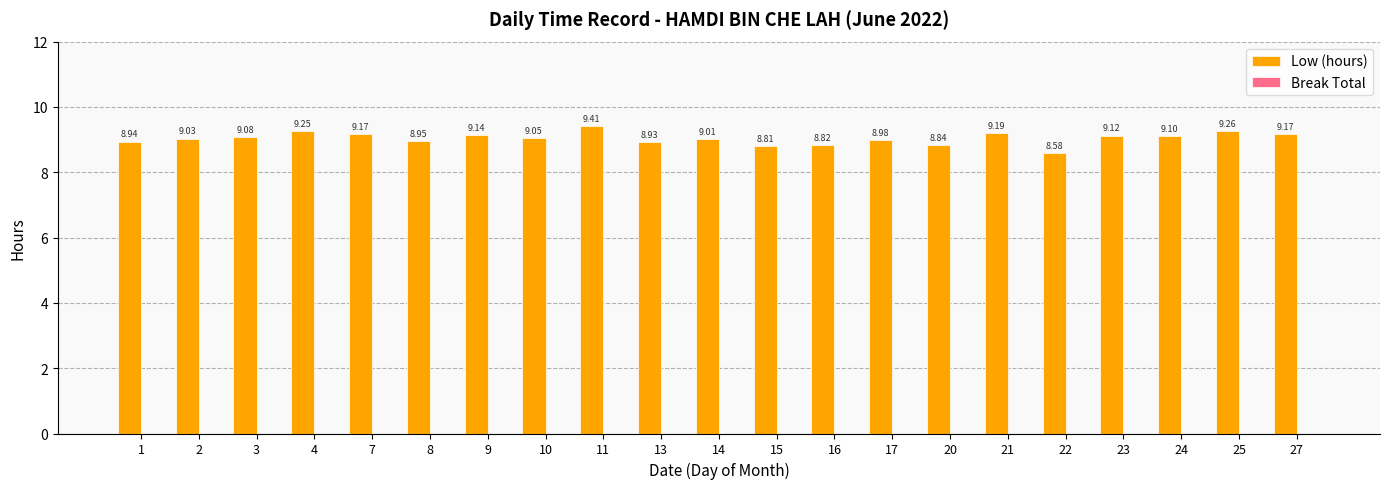

What is the sum of all values?

189.8